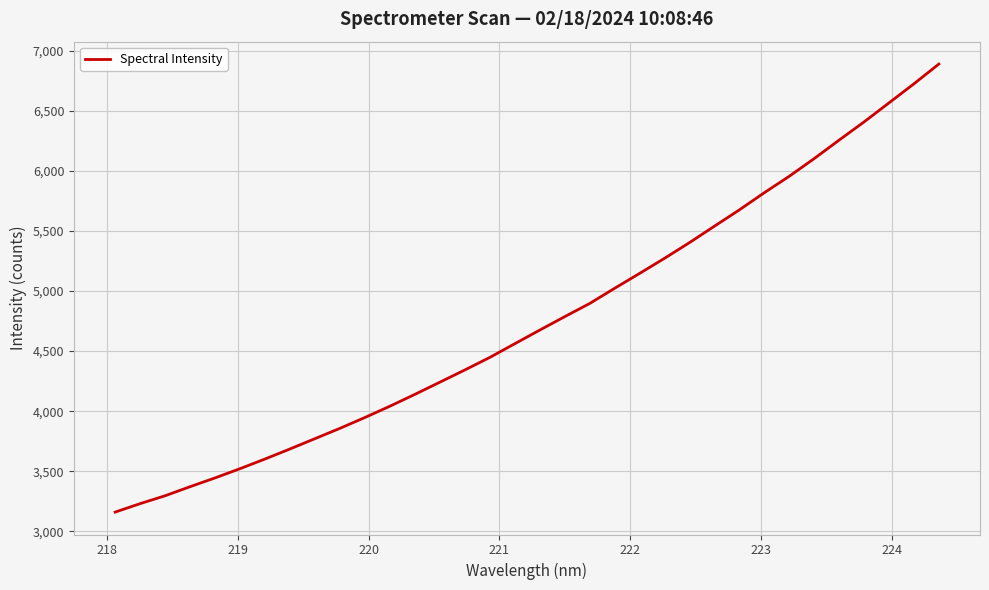

What is the maximum value shown in the chart?

6888.6